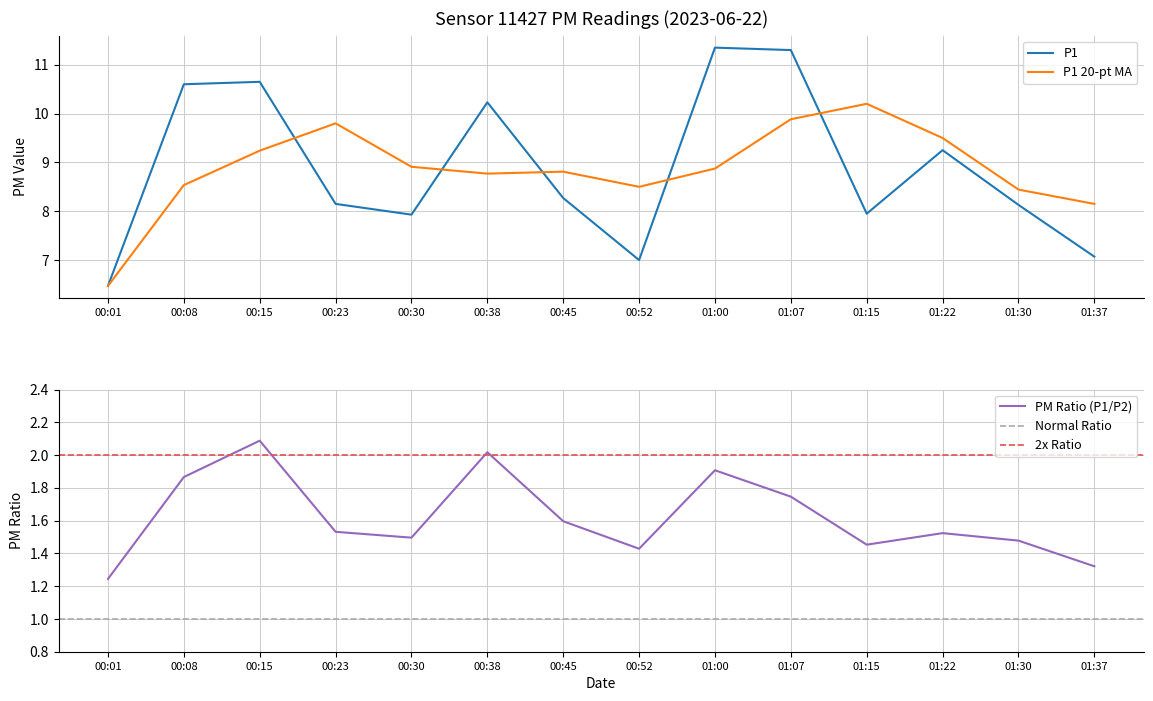

Which category has the highest value across all series?

01:00